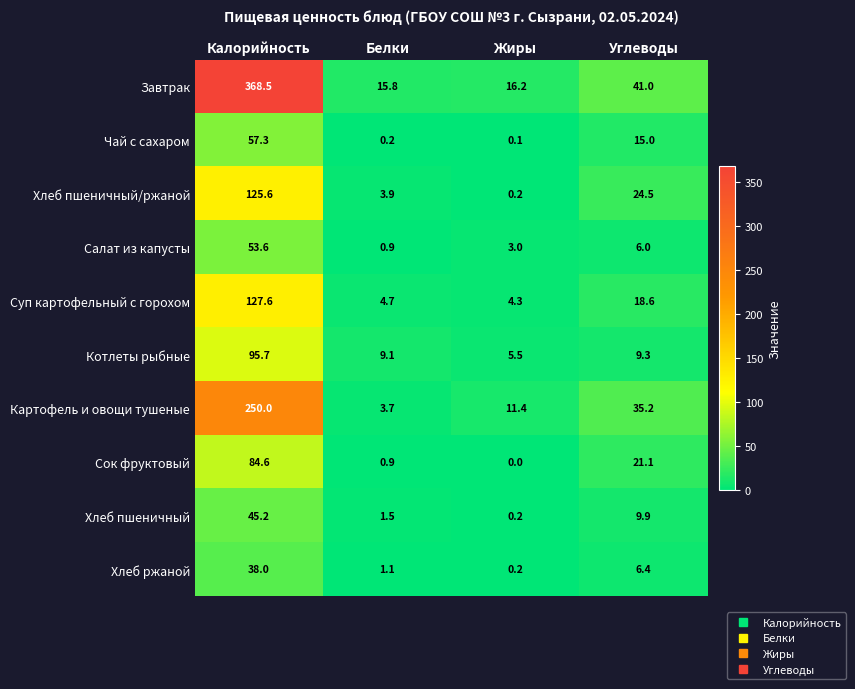

The value of Сок фруктовый at Углеводы is 21.1. True or false?

True